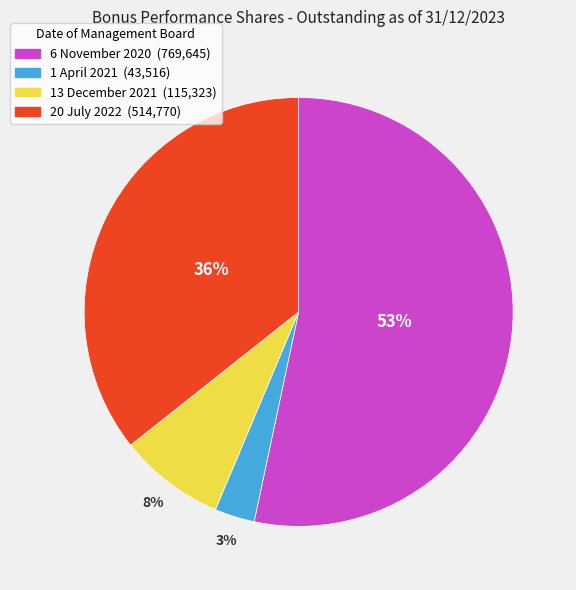

Does 20 July 2022 account for over 50% of the chart?

No